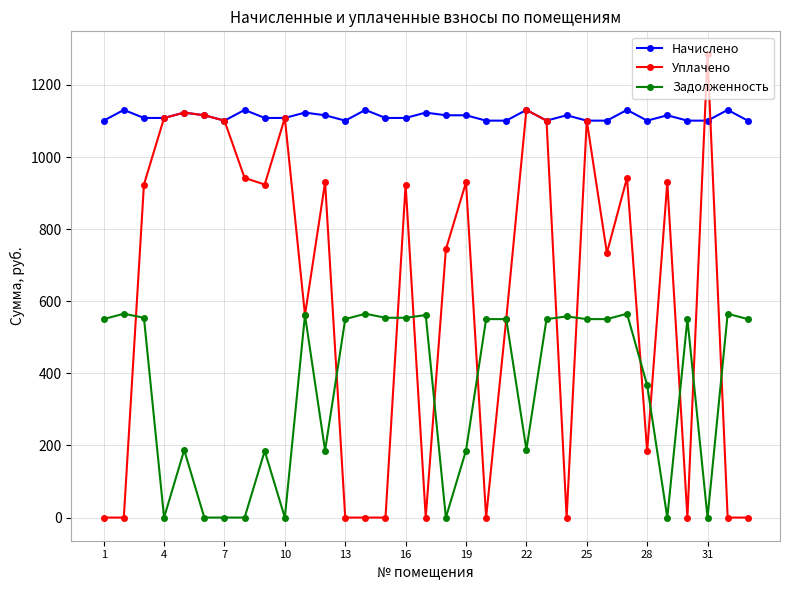

Which series has the largest total across all categories?

Начислено